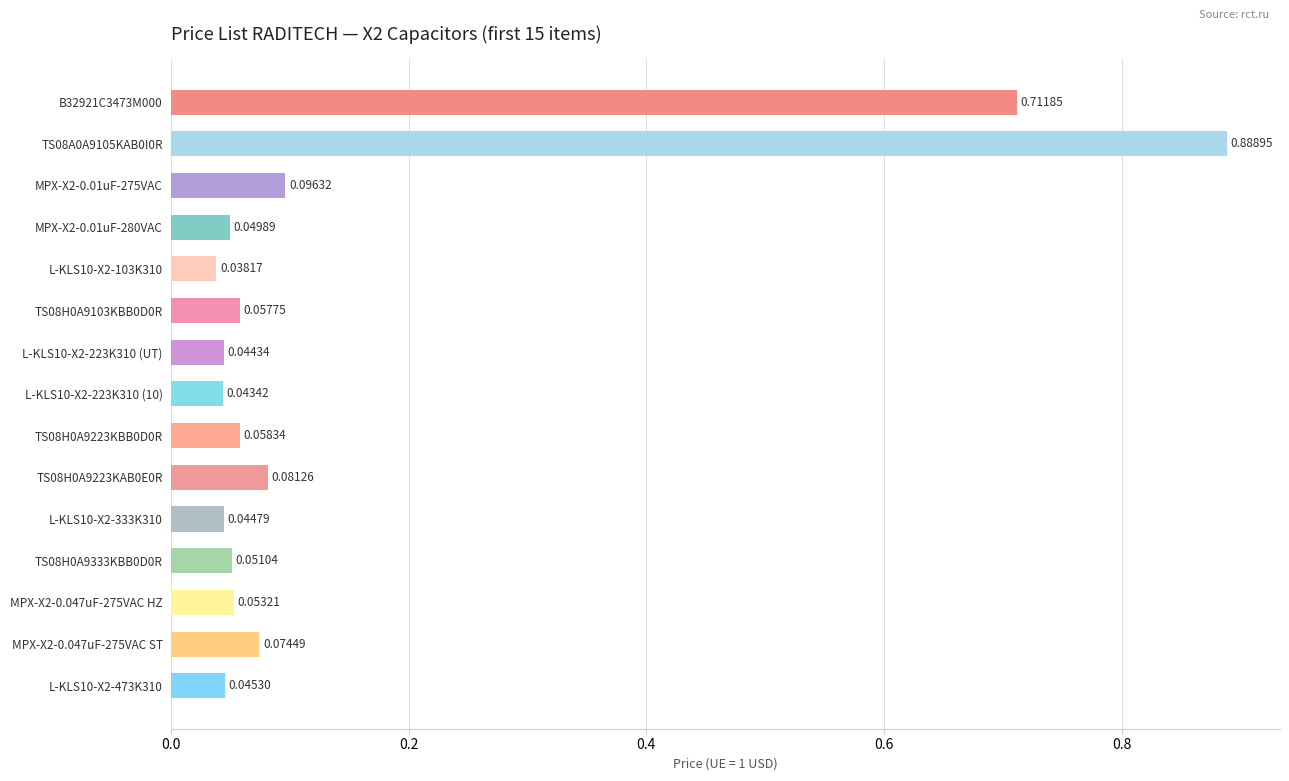

What is the change in value from TS08A0A9105KAB0I0R to TS08H0A9223KBB0D0R?

-0.8